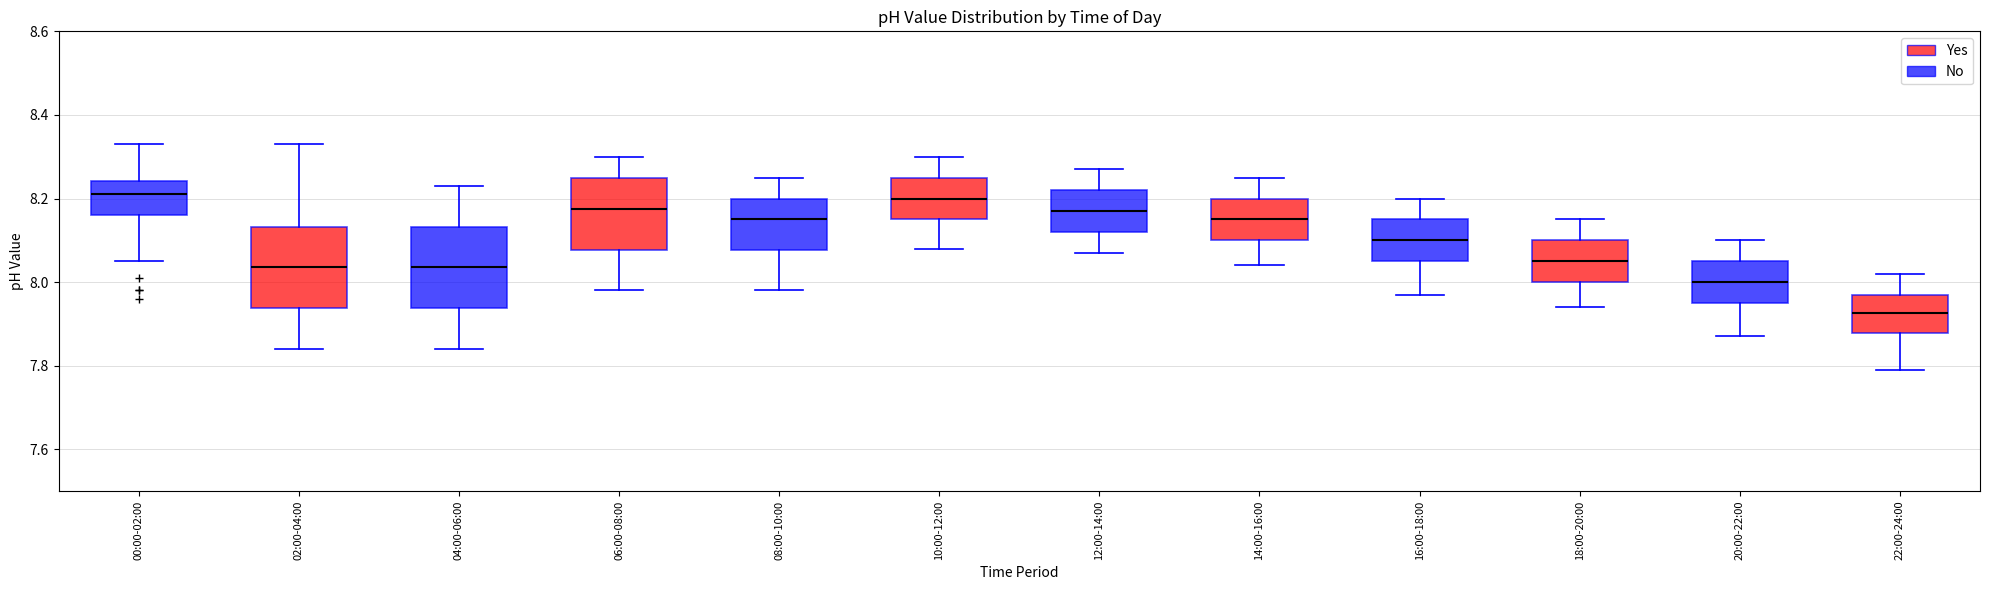

Reading left to right, read every box against the y-axis: the position of its median line, the range the box covers, and the ends of its whiskers. The values are not printed on the chart, so give them approximately, as read against the axis.

00:00-02:00: median 8.22, box 8.16 to 8.24, whiskers 8.06 to 8.34
02:00-04:00: median 8.04, box 7.94 to 8.14, whiskers 7.84 to 8.34
04:00-06:00: median 8.04, box 7.94 to 8.14, whiskers 7.84 to 8.24
06:00-08:00: median 8.18, box 8.08 to 8.26, whiskers 7.98 to 8.30
08:00-10:00: median 8.16, box 8.08 to 8.20, whiskers 7.98 to 8.26
10:00-12:00: median 8.20, box 8.16 to 8.26, whiskers 8.08 to 8.30
12:00-14:00: median 8.18, box 8.12 to 8.22, whiskers 8.08 to 8.28
14:00-16:00: median 8.16, box 8.10 to 8.20, whiskers 8.04 to 8.26
16:00-18:00: median 8.10, box 8.06 to 8.16, whiskers 7.98 to 8.20
18:00-20:00: median 8.06, box 8.00 to 8.10, whiskers 7.94 to 8.16
20:00-22:00: median 8.00, box 7.96 to 8.06, whiskers 7.88 to 8.10
22:00-24:00: median 7.92, box 7.88 to 7.98, whiskers 7.80 to 8.02